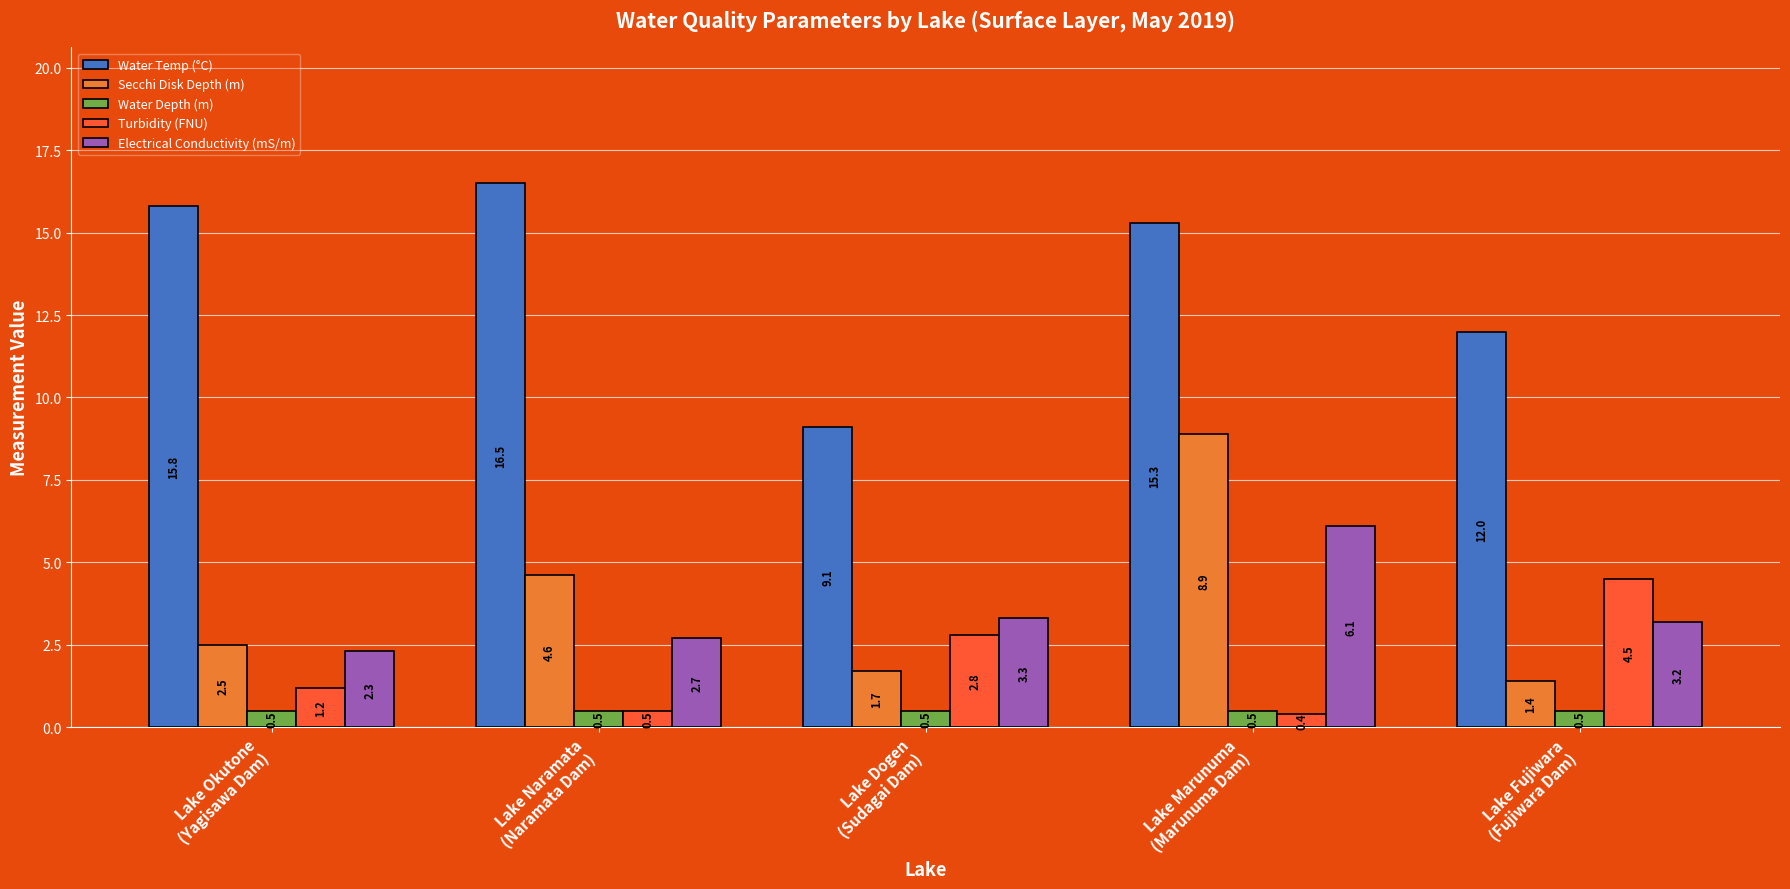

At how many categories does at least one series exceed 10?

4